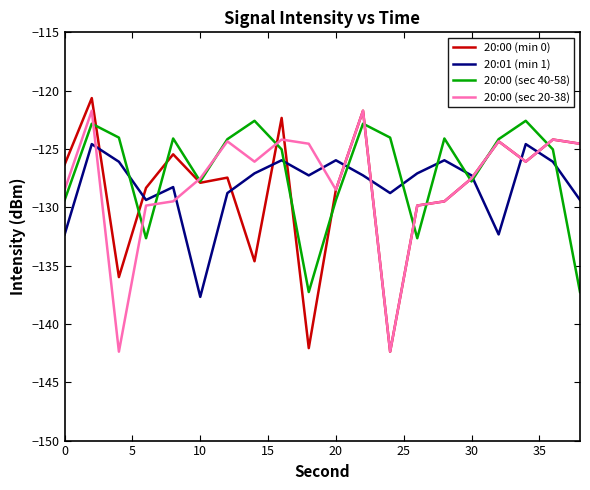

Rank the series by their average value, from lowest to highest.

20:00 (min 0), 20:01 (min 1), 20:00 (sec 20-38), 20:00 (sec 40-58)